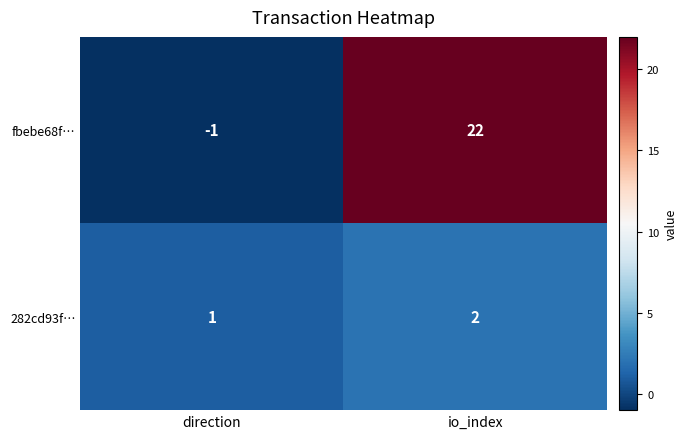

What is the difference between the maximum and minimum values in the fbebe68f… series?

23